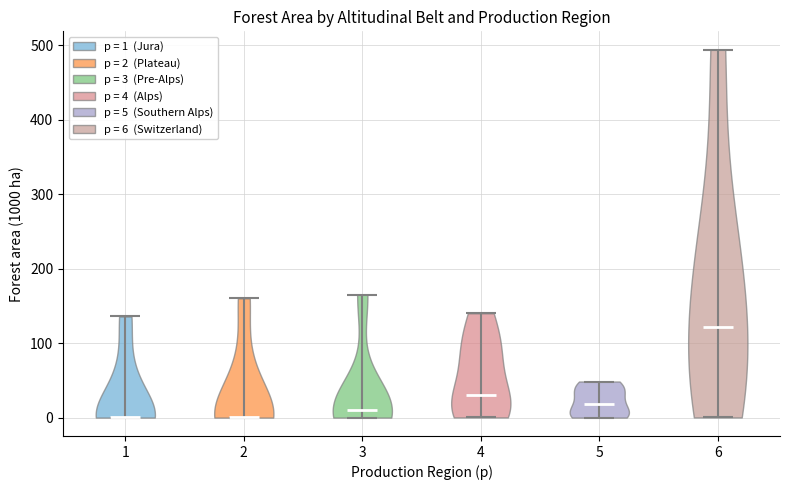

Reading left to right, read every violin against the y-axis: where its median line is, and the lowest and highest points it reaches. The values are not printed on the chart, so give them approximately, as read against the axis.

1: median line 0, lowest point 0, highest point 140
2: median line 0, lowest point 0, highest point 160
3: median line 10, lowest point 0, highest point 160
4: median line 30, lowest point 0, highest point 140
5: median line 20, lowest point 0, highest point 50
6: median line 120, lowest point 0, highest point 490